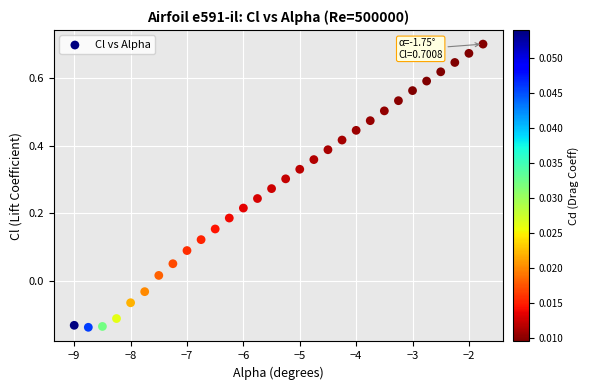

What is the range of Y values (max minus min)?

0.8